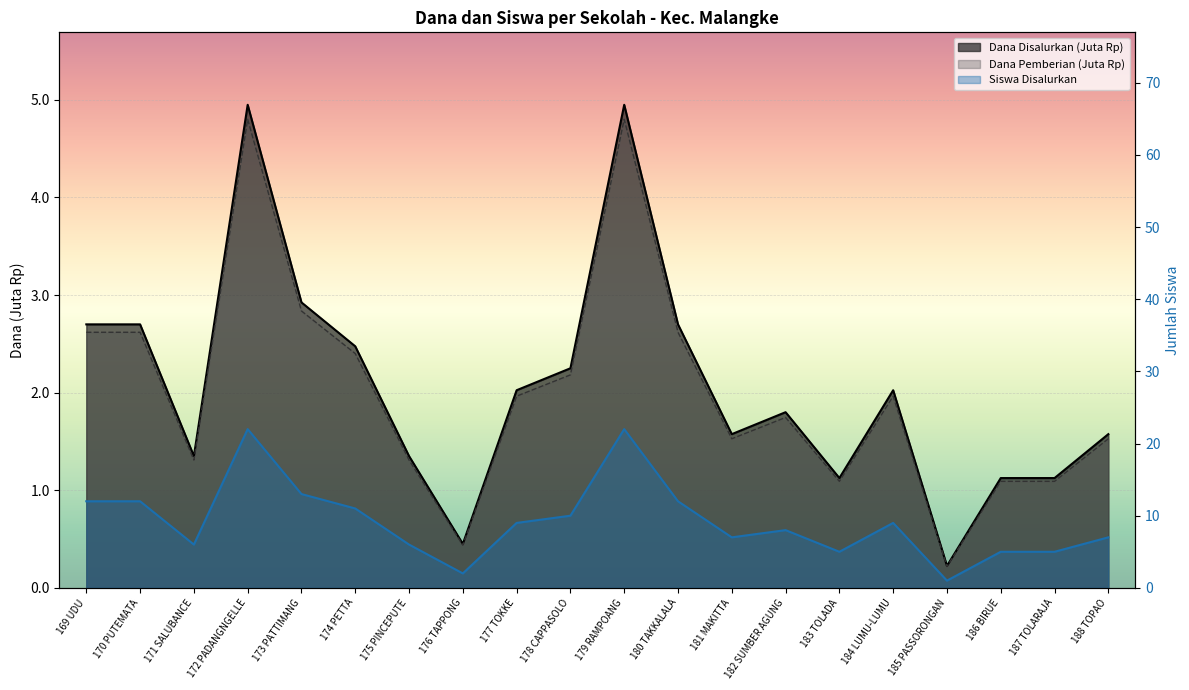

Which series has the largest range (max minus min)?

Siswa Disalurkan